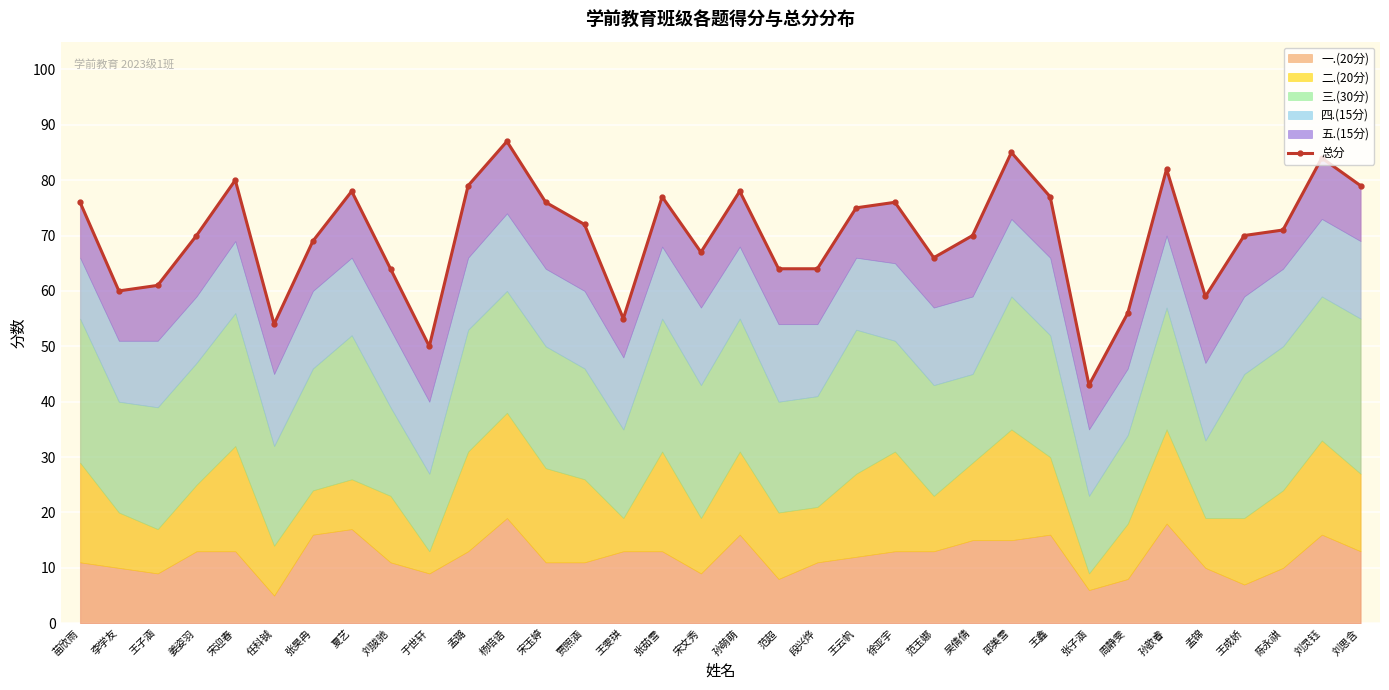

Reading left to right, transcribe all the data shown in this chart.

76	60	61	70	80	54	69	78	64	50	79	87	76	72	55	77	67	78	64	64	75	76	66	70	85	77	43	56	82	59	70	71	84	79